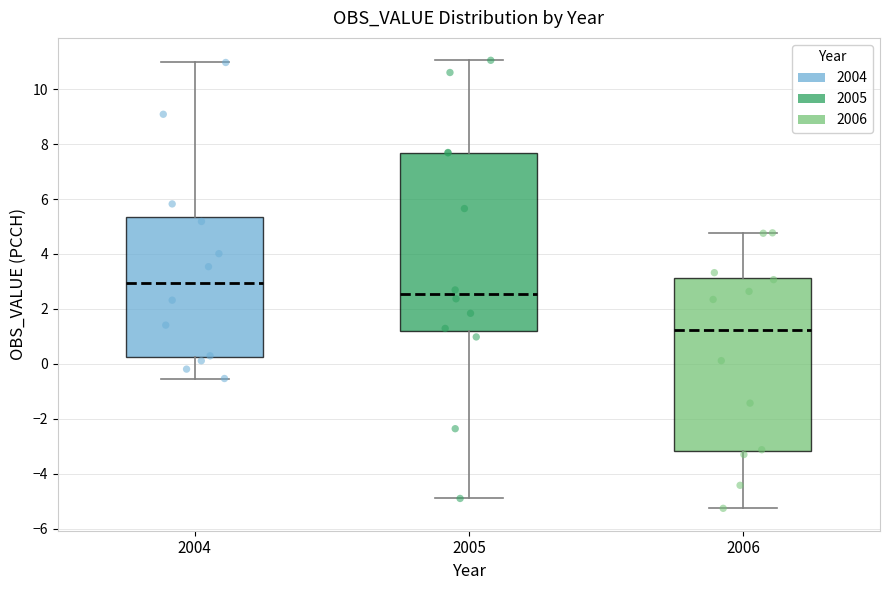

Where does the median line of the box at x = 2005 sit on the y-axis? The values are not printed on the chart, so give them approximately, as read against the axis.

2.6